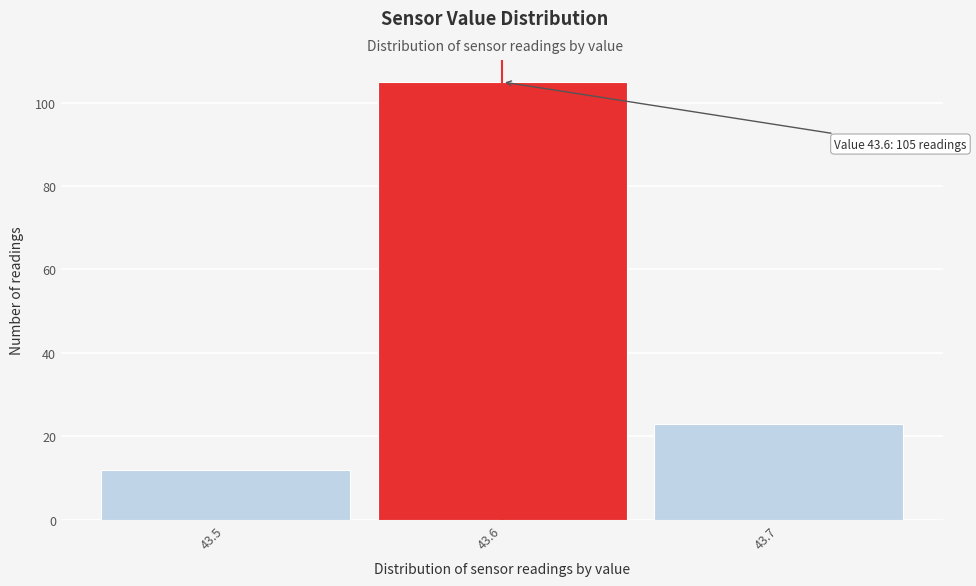

Over which range of the x-axis is the bar tallest?

43.55 to 43.65